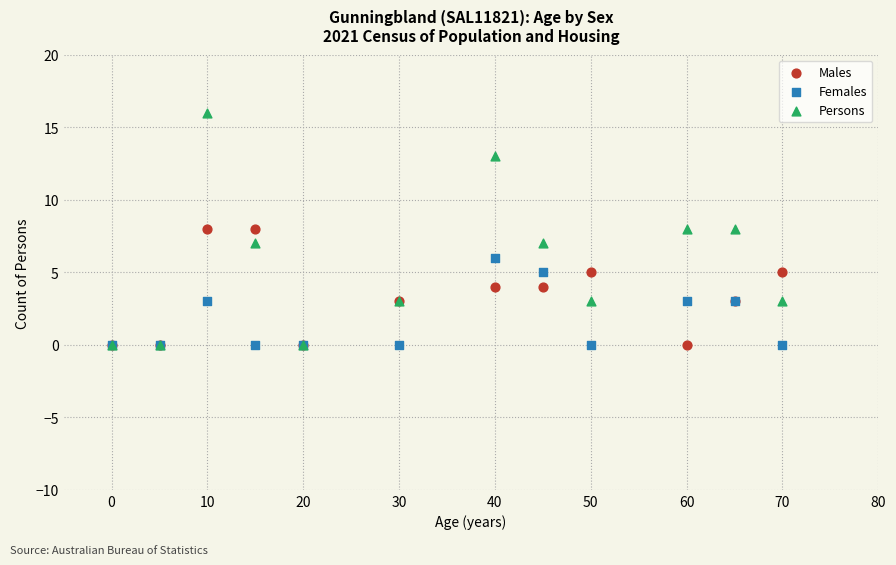

What are all the series names shown in the legend?

Males, Females, Persons